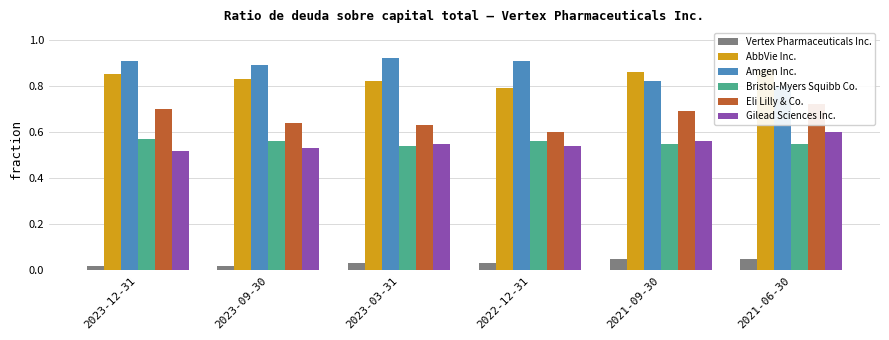

Which series has the largest range (max minus min)?

Amgen Inc.